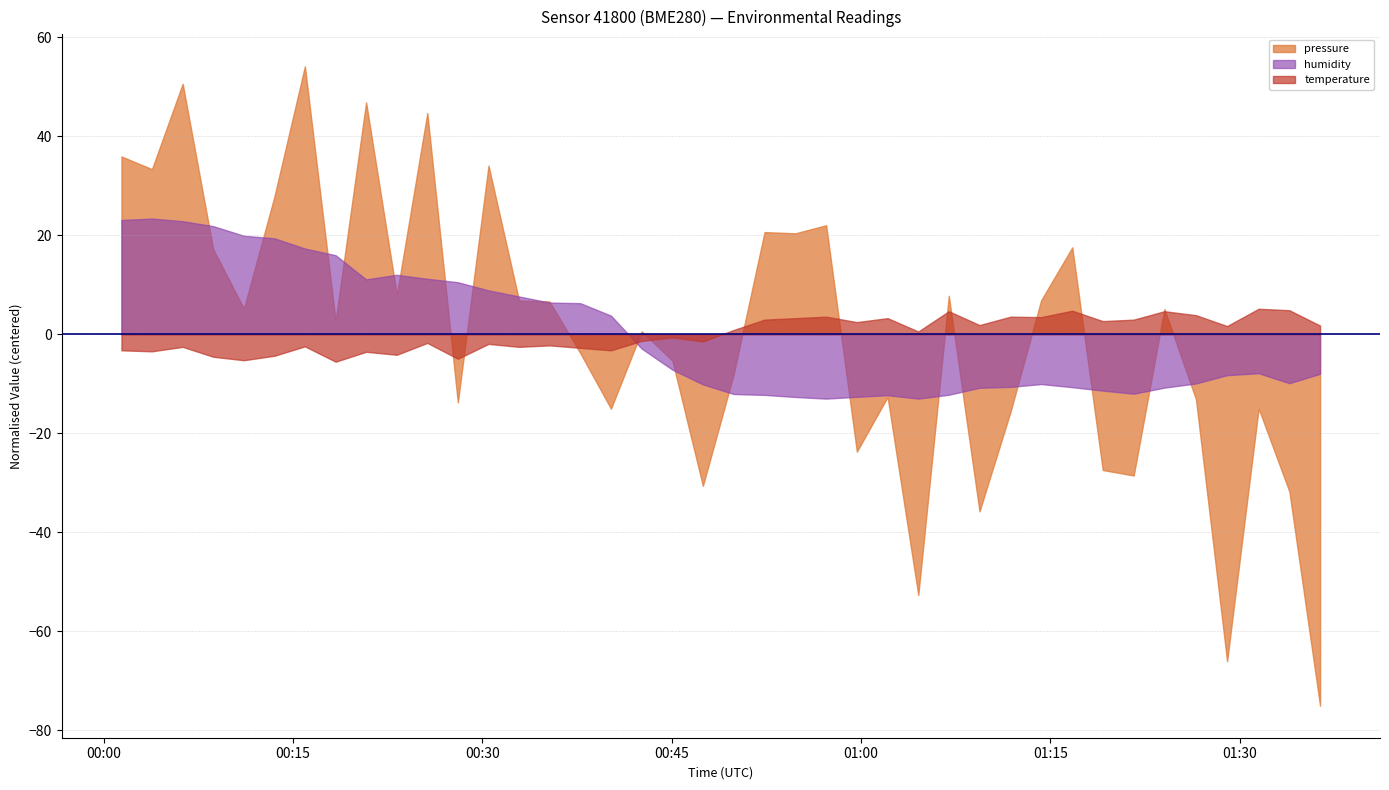

Between 2023-07-30T00:47:28 and 2023-07-30T01:04:32, which series saw the biggest shift?

pressure